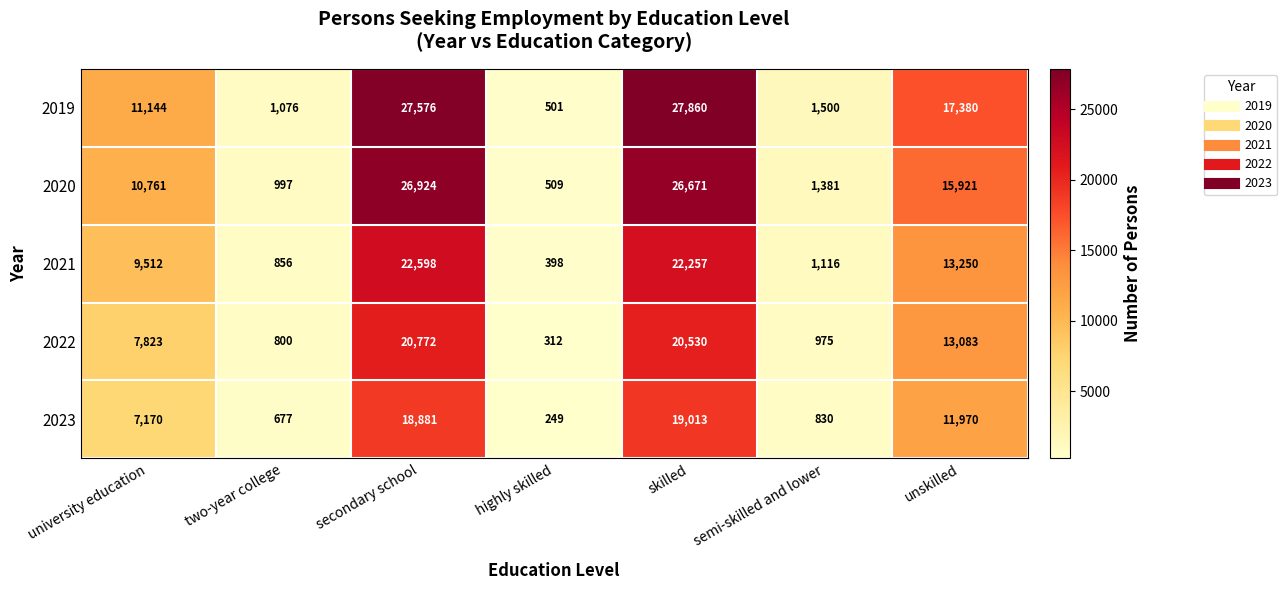

Count the number of data series in this chart.

5